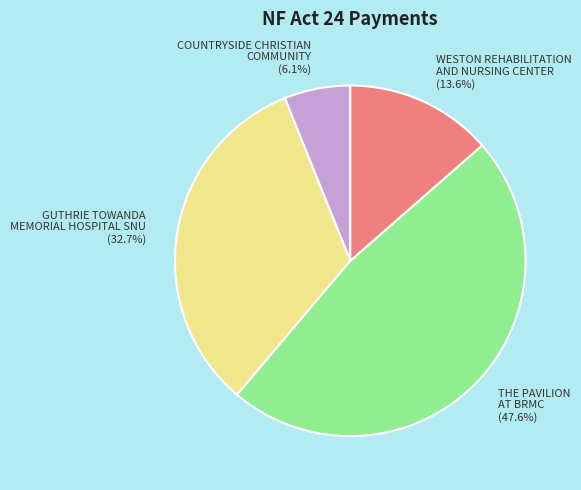

Combined, what portion of the pie is COUNTRYSIDE CHRISTIAN COMMUNITY and THE PAVILION AT BRMC?

53.7%